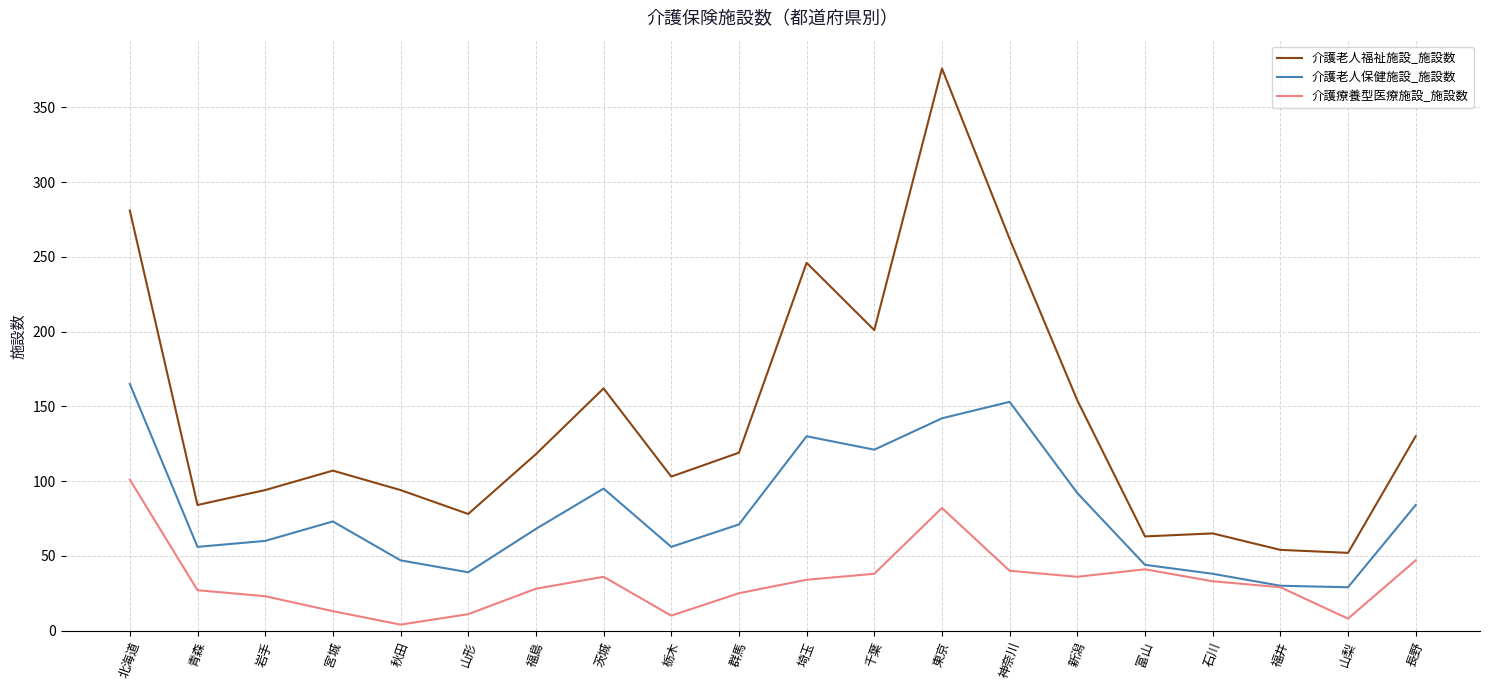

How many series are shown in this chart?

3